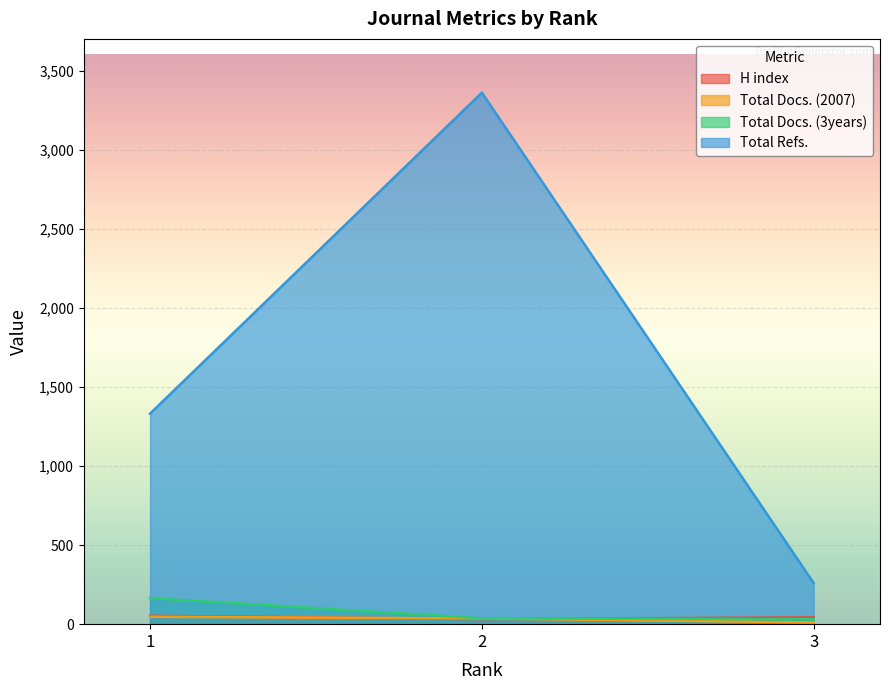

Reading left to right, transcribe all the data shown in this chart.

H index: 53	32	43
Total Docs. (2007): 47	36	11
Total Docs. (3years): 165	37	31
Total Refs.: 1331	3360	260